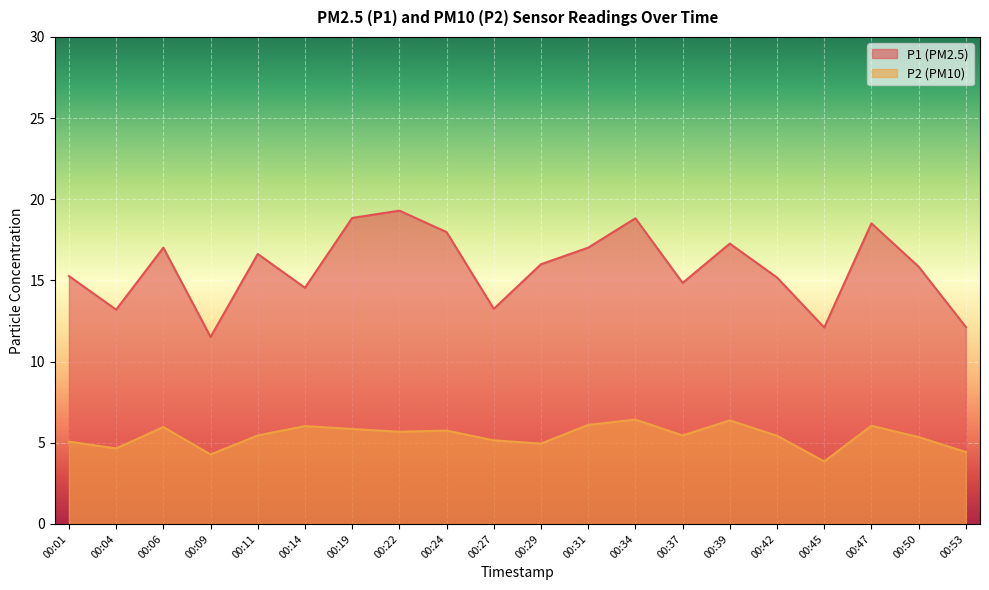

Which has a higher value, 00:45 or 00:11?

00:11